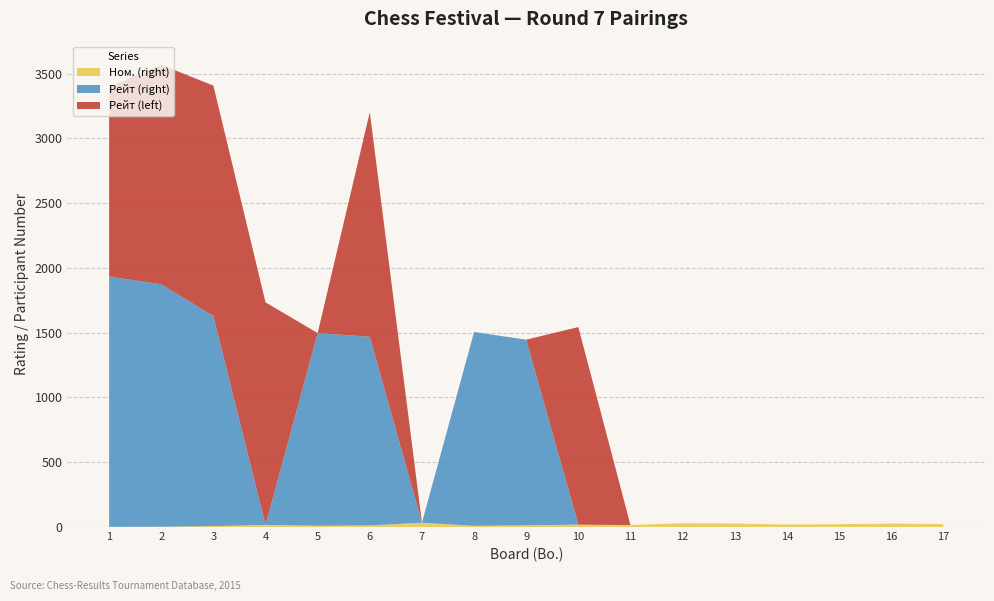

Reading right to left, list all the values displayed in this chart.

Ном. (right): 23	26	22	19	27	29	15	18	13	9	33	12	10	16	7	2	1
Рейт (right): 0	0	0	0	0	0	0	0	1433	1496	0	1456	1487	0	1621	1871	1932
Рейт (left): 0	0	0	0	0	0	0	1525	0	0	0	1734	0	1718	1779	1695	1465